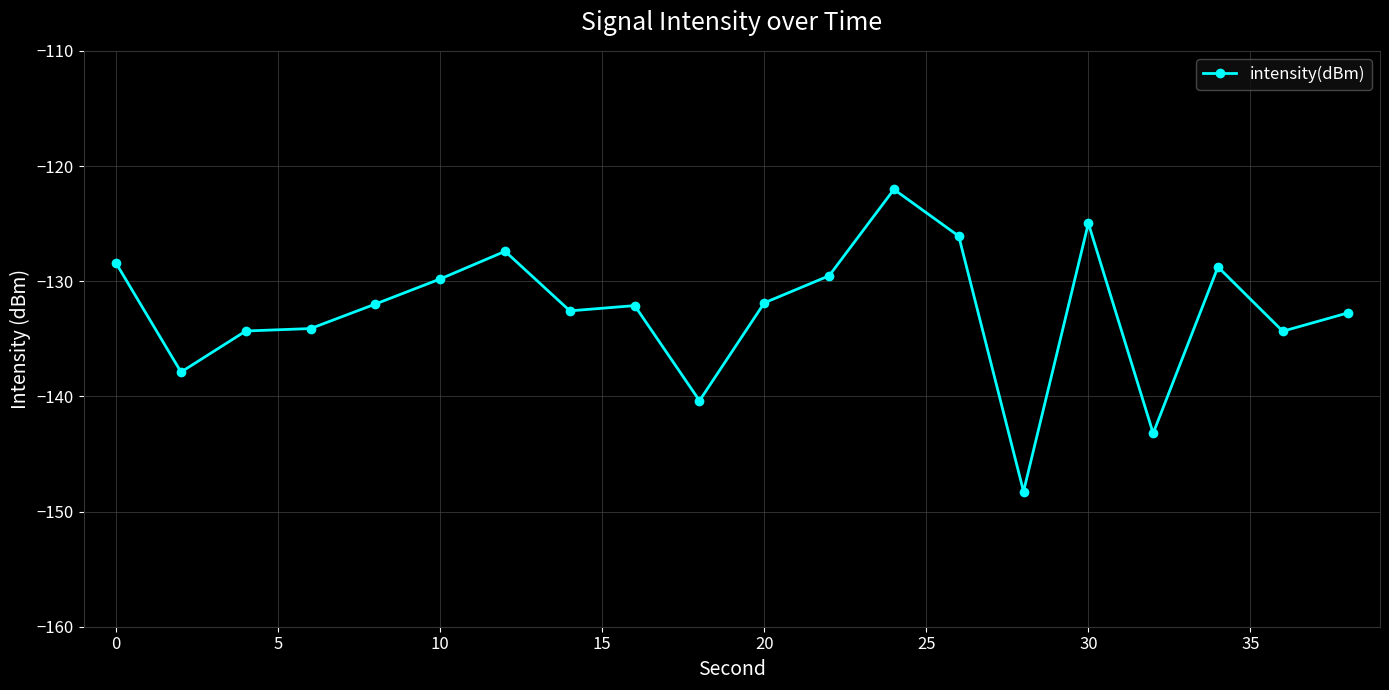

What is the value of the 9th point from the left?

-132.1